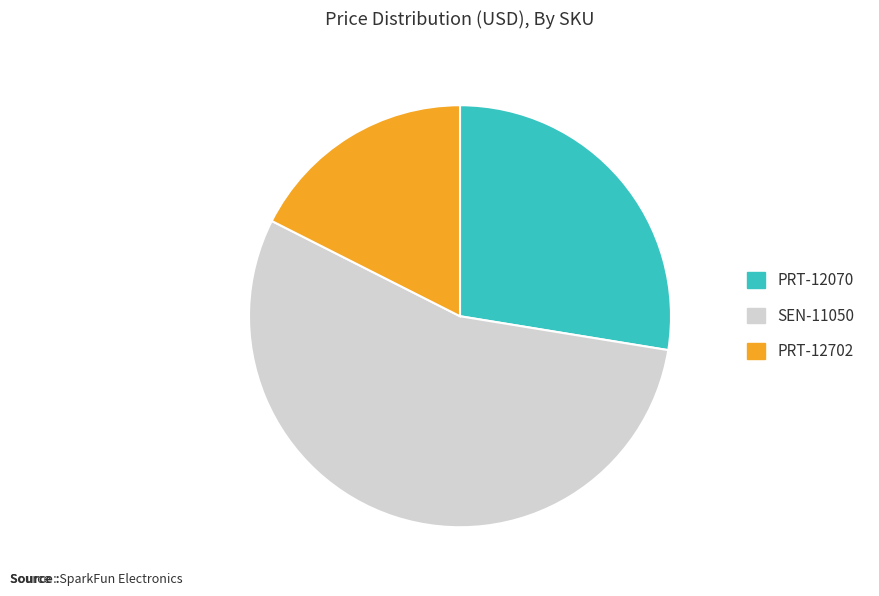

Does SEN-11050 account for over 50% of the chart?

Yes